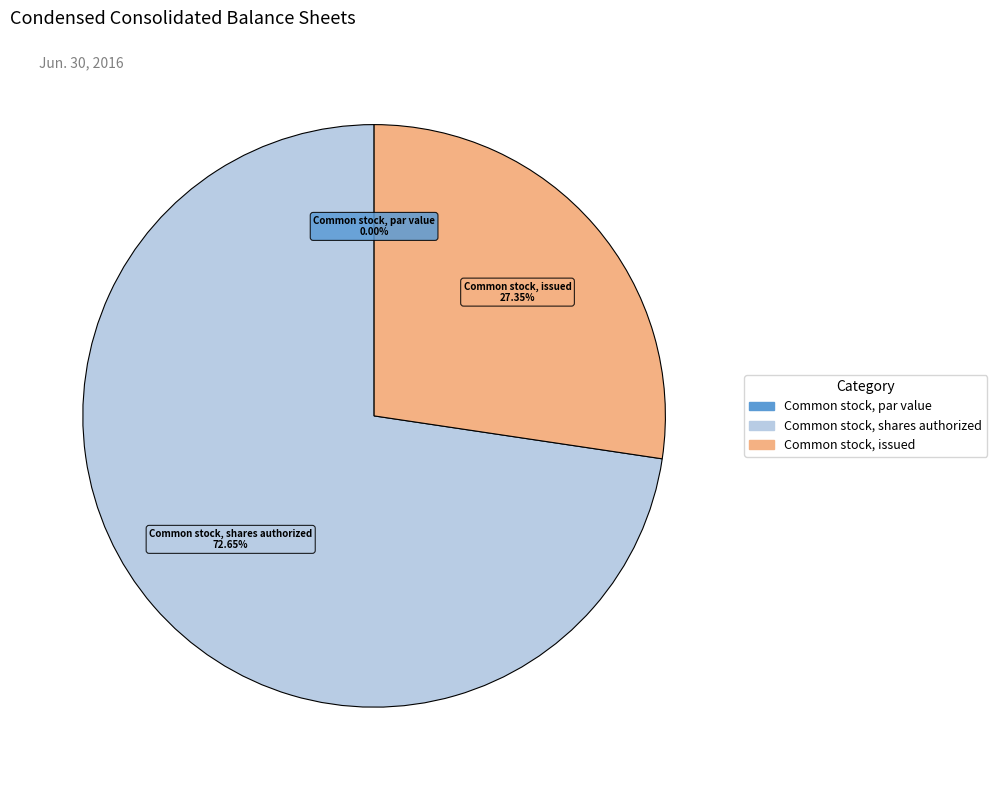

Between Common stock, issued and Common stock, shares authorized, which is larger?

Common stock, shares authorized